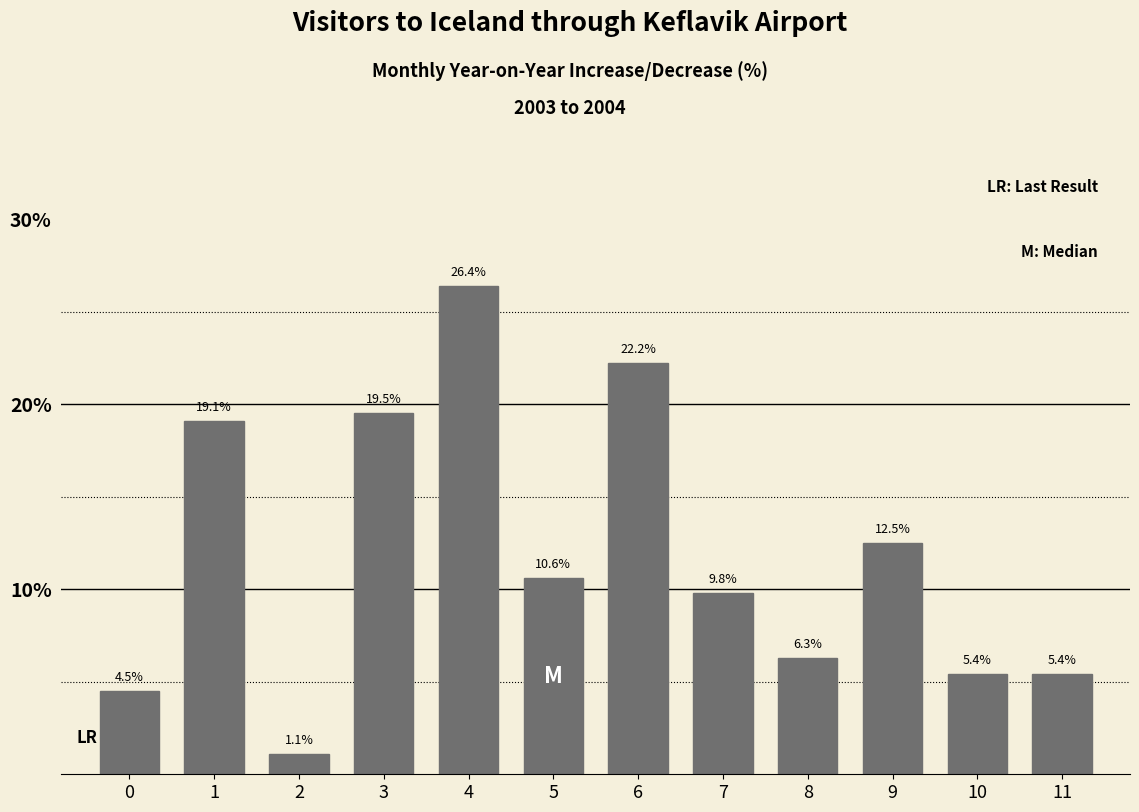

Reading left to right, extract all data points from this chart.

0=4.5	1=19.1	2=1.1	3=19.5	4=26.4	5=10.6	6=22.2	7=9.8	8=6.3	9=12.5	10=5.4	11=5.4